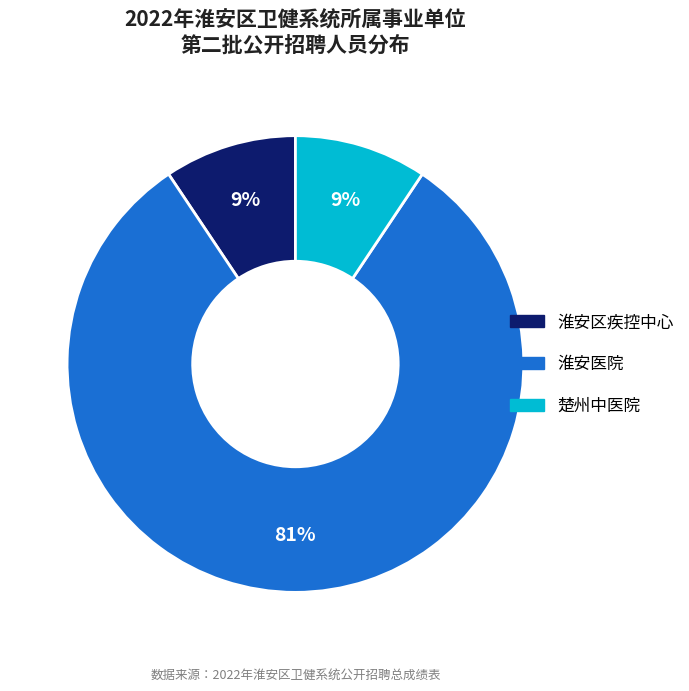

To the nearest percent, what is the average slice percentage?

33%